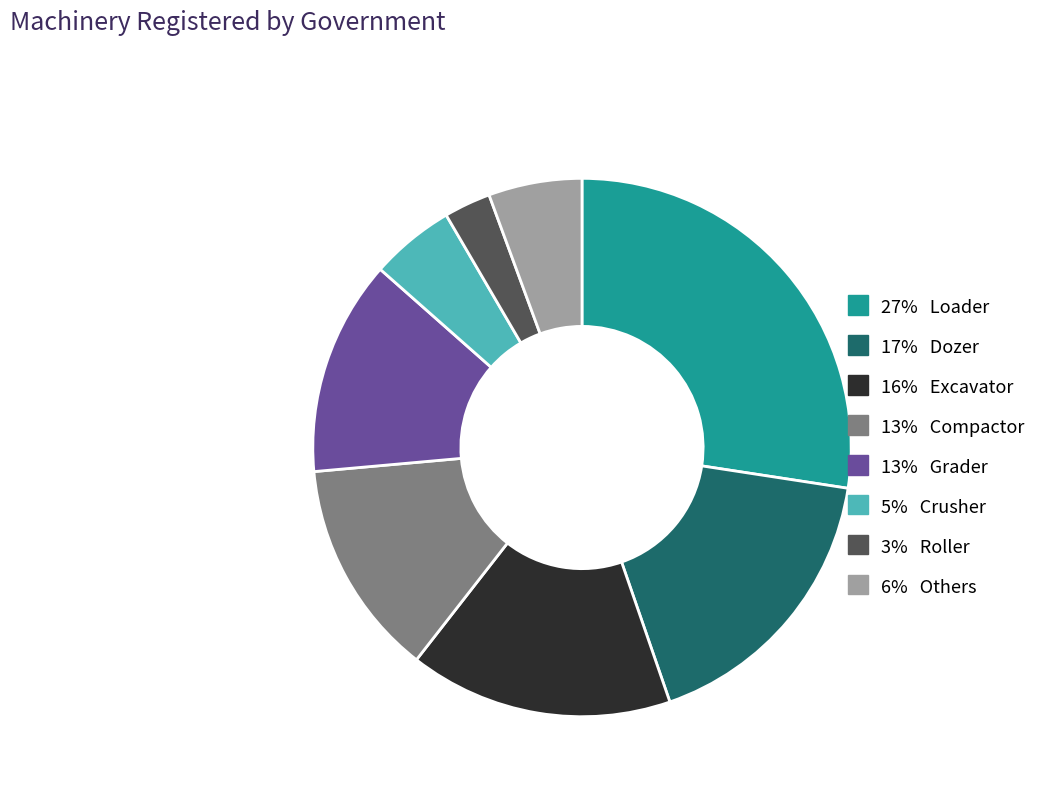

Is there a majority slice in this chart?

No